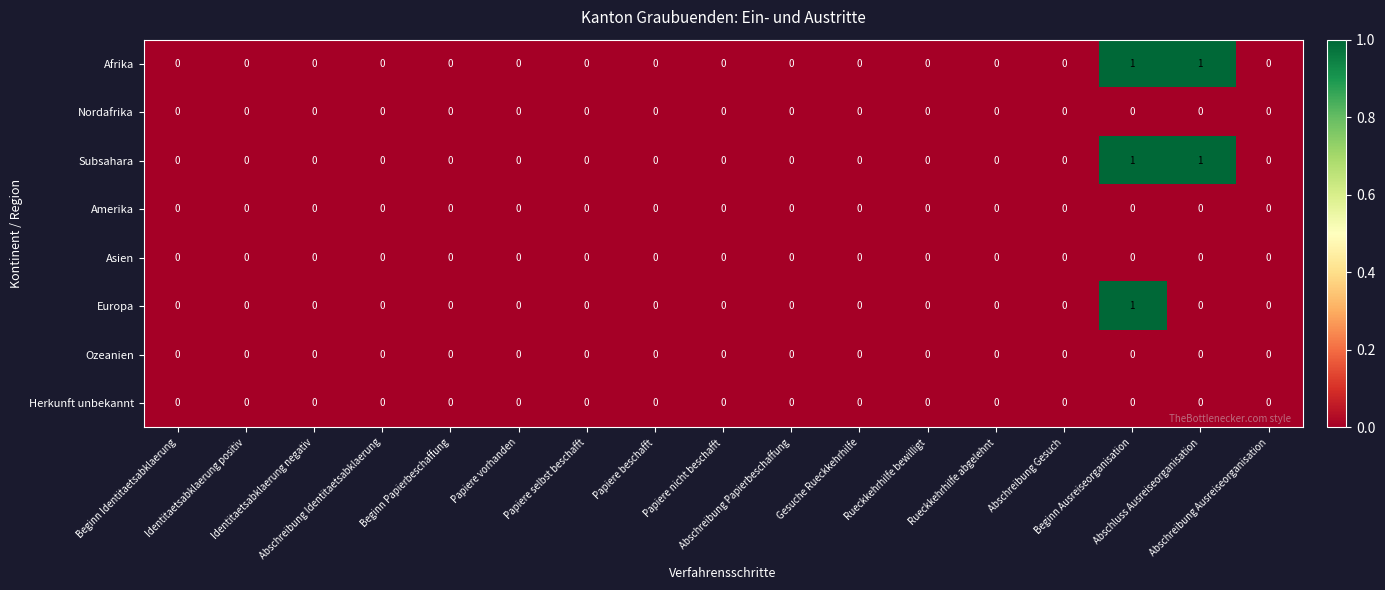

Reading left to right, list all the values displayed in this chart.

Afrika: Beginn Identitaetsabklaerung=0	Identitaetsabklaerung positiv=0	Identitaetsabklaerung negativ=0	Abschreibung Identitaetsabklaerung=0	Beginn Papierbeschaffung=0	Papiere vorhanden=0	Papiere selbst beschafft=0	Papiere beschafft=0	Papiere nicht beschafft=0	Abschreibung Papierbeschaffung=0	Gesuche Rueckkehrhilfe=0	Rueckkehrhilfe bewilligt=0	Rueckkehrhilfe abgelehnt=0	Abschreibung Gesuch=0	Beginn Ausreiseorganisation=1	Abschluss Ausreiseorganisation=1	Abschreibung Ausreiseorganisation=0
Nordafrika: Beginn Identitaetsabklaerung=0	Identitaetsabklaerung positiv=0	Identitaetsabklaerung negativ=0	Abschreibung Identitaetsabklaerung=0	Beginn Papierbeschaffung=0	Papiere vorhanden=0	Papiere selbst beschafft=0	Papiere beschafft=0	Papiere nicht beschafft=0	Abschreibung Papierbeschaffung=0	Gesuche Rueckkehrhilfe=0	Rueckkehrhilfe bewilligt=0	Rueckkehrhilfe abgelehnt=0	Abschreibung Gesuch=0	Beginn Ausreiseorganisation=0	Abschluss Ausreiseorganisation=0	Abschreibung Ausreiseorganisation=0
Subsahara: Beginn Identitaetsabklaerung=0	Identitaetsabklaerung positiv=0	Identitaetsabklaerung negativ=0	Abschreibung Identitaetsabklaerung=0	Beginn Papierbeschaffung=0	Papiere vorhanden=0	Papiere selbst beschafft=0	Papiere beschafft=0	Papiere nicht beschafft=0	Abschreibung Papierbeschaffung=0	Gesuche Rueckkehrhilfe=0	Rueckkehrhilfe bewilligt=0	Rueckkehrhilfe abgelehnt=0	Abschreibung Gesuch=0	Beginn Ausreiseorganisation=1	Abschluss Ausreiseorganisation=1	Abschreibung Ausreiseorganisation=0
Amerika: Beginn Identitaetsabklaerung=0	Identitaetsabklaerung positiv=0	Identitaetsabklaerung negativ=0	Abschreibung Identitaetsabklaerung=0	Beginn Papierbeschaffung=0	Papiere vorhanden=0	Papiere selbst beschafft=0	Papiere beschafft=0	Papiere nicht beschafft=0	Abschreibung Papierbeschaffung=0	Gesuche Rueckkehrhilfe=0	Rueckkehrhilfe bewilligt=0	Rueckkehrhilfe abgelehnt=0	Abschreibung Gesuch=0	Beginn Ausreiseorganisation=0	Abschluss Ausreiseorganisation=0	Abschreibung Ausreiseorganisation=0
Asien: Beginn Identitaetsabklaerung=0	Identitaetsabklaerung positiv=0	Identitaetsabklaerung negativ=0	Abschreibung Identitaetsabklaerung=0	Beginn Papierbeschaffung=0	Papiere vorhanden=0	Papiere selbst beschafft=0	Papiere beschafft=0	Papiere nicht beschafft=0	Abschreibung Papierbeschaffung=0	Gesuche Rueckkehrhilfe=0	Rueckkehrhilfe bewilligt=0	Rueckkehrhilfe abgelehnt=0	Abschreibung Gesuch=0	Beginn Ausreiseorganisation=0	Abschluss Ausreiseorganisation=0	Abschreibung Ausreiseorganisation=0
Europa: Beginn Identitaetsabklaerung=0	Identitaetsabklaerung positiv=0	Identitaetsabklaerung negativ=0	Abschreibung Identitaetsabklaerung=0	Beginn Papierbeschaffung=0	Papiere vorhanden=0	Papiere selbst beschafft=0	Papiere beschafft=0	Papiere nicht beschafft=0	Abschreibung Papierbeschaffung=0	Gesuche Rueckkehrhilfe=0	Rueckkehrhilfe bewilligt=0	Rueckkehrhilfe abgelehnt=0	Abschreibung Gesuch=0	Beginn Ausreiseorganisation=1	Abschluss Ausreiseorganisation=0	Abschreibung Ausreiseorganisation=0
Ozeanien: Beginn Identitaetsabklaerung=0	Identitaetsabklaerung positiv=0	Identitaetsabklaerung negativ=0	Abschreibung Identitaetsabklaerung=0	Beginn Papierbeschaffung=0	Papiere vorhanden=0	Papiere selbst beschafft=0	Papiere beschafft=0	Papiere nicht beschafft=0	Abschreibung Papierbeschaffung=0	Gesuche Rueckkehrhilfe=0	Rueckkehrhilfe bewilligt=0	Rueckkehrhilfe abgelehnt=0	Abschreibung Gesuch=0	Beginn Ausreiseorganisation=0	Abschluss Ausreiseorganisation=0	Abschreibung Ausreiseorganisation=0
Herkunft unbekannt: Beginn Identitaetsabklaerung=0	Identitaetsabklaerung positiv=0	Identitaetsabklaerung negativ=0	Abschreibung Identitaetsabklaerung=0	Beginn Papierbeschaffung=0	Papiere vorhanden=0	Papiere selbst beschafft=0	Papiere beschafft=0	Papiere nicht beschafft=0	Abschreibung Papierbeschaffung=0	Gesuche Rueckkehrhilfe=0	Rueckkehrhilfe bewilligt=0	Rueckkehrhilfe abgelehnt=0	Abschreibung Gesuch=0	Beginn Ausreiseorganisation=0	Abschluss Ausreiseorganisation=0	Abschreibung Ausreiseorganisation=0